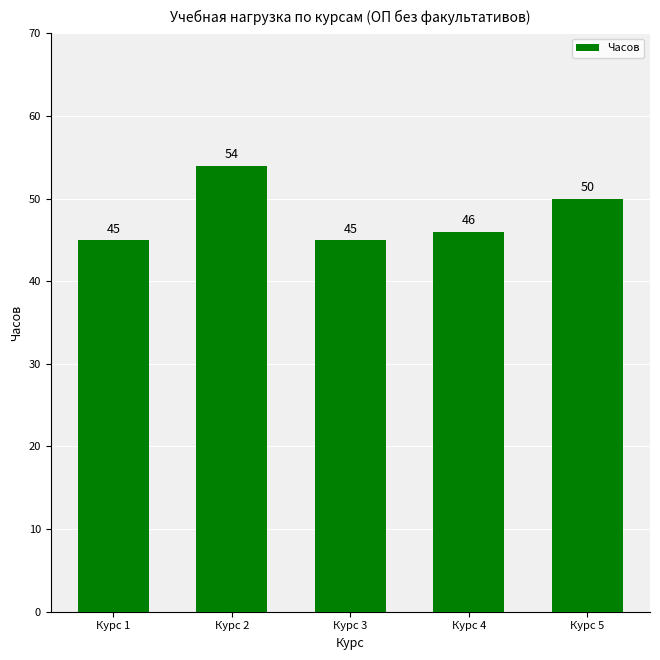

What is the minimum value shown in the chart?

45